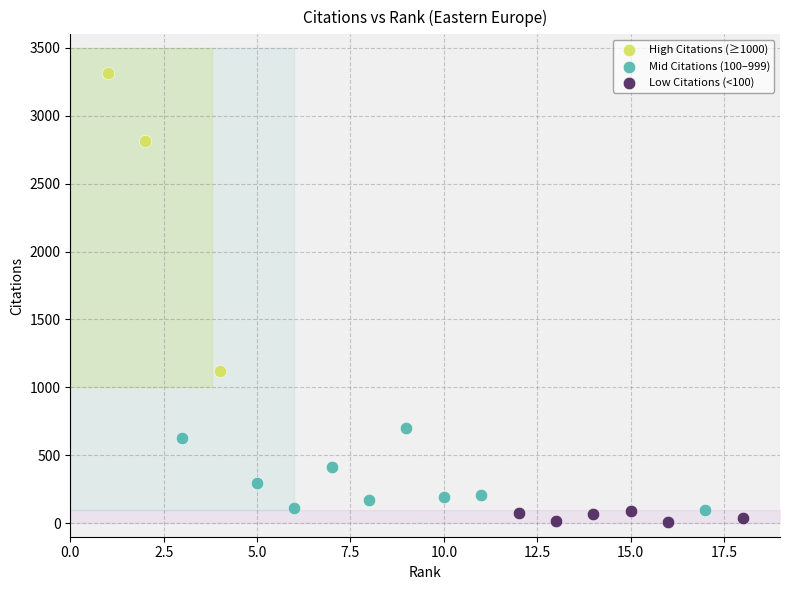

Which series reaches the maximum Y coordinate?

High Citations (≥1000)